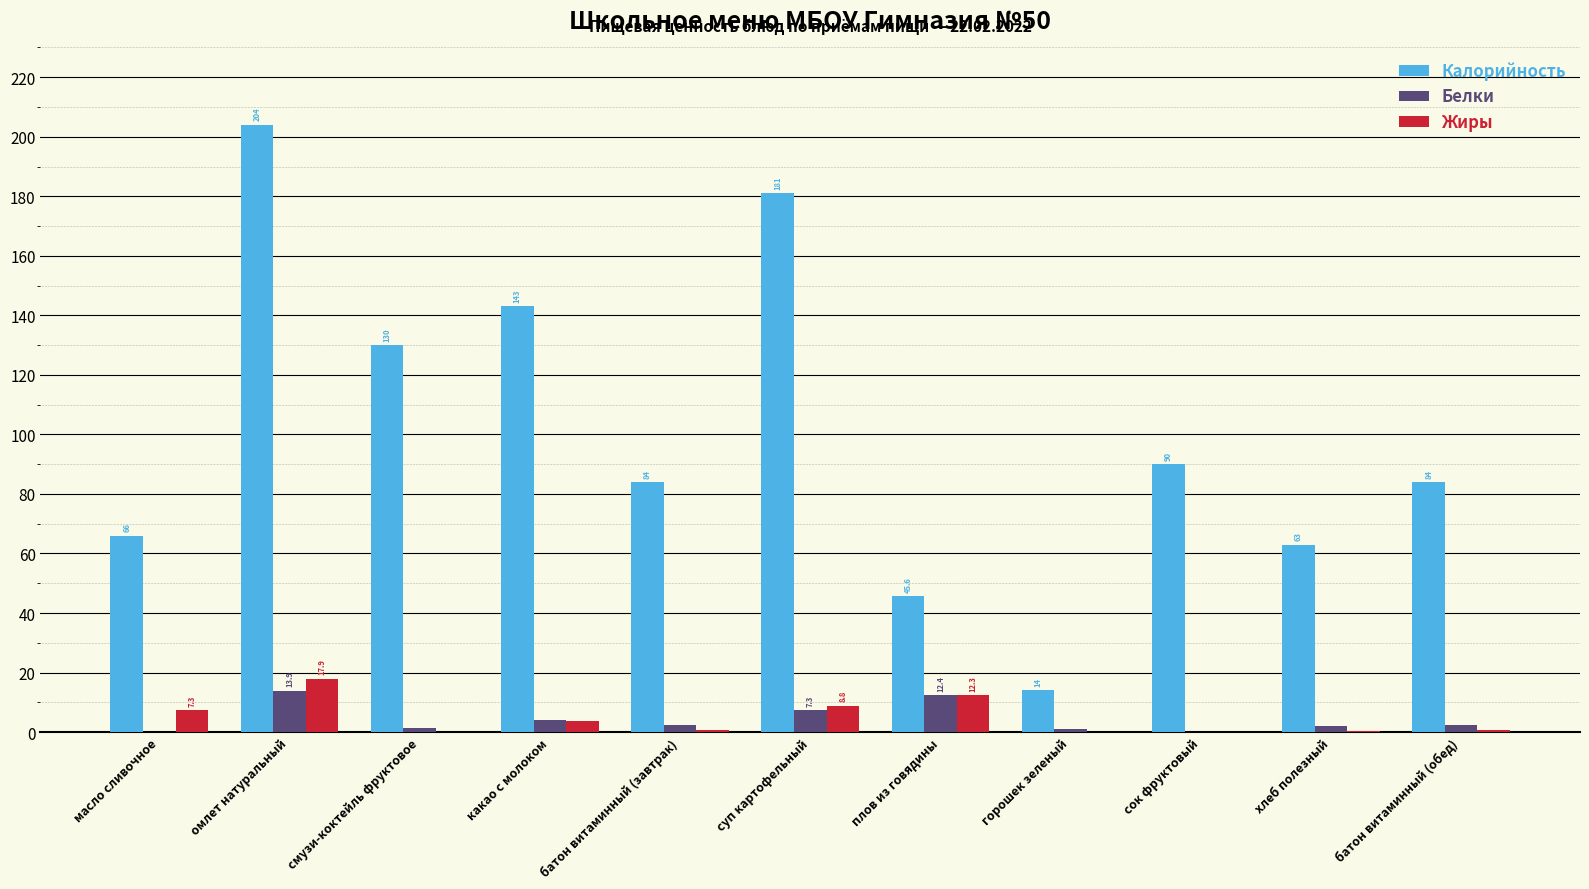

At which category is the sum across all series the highest?

омлет натуральный